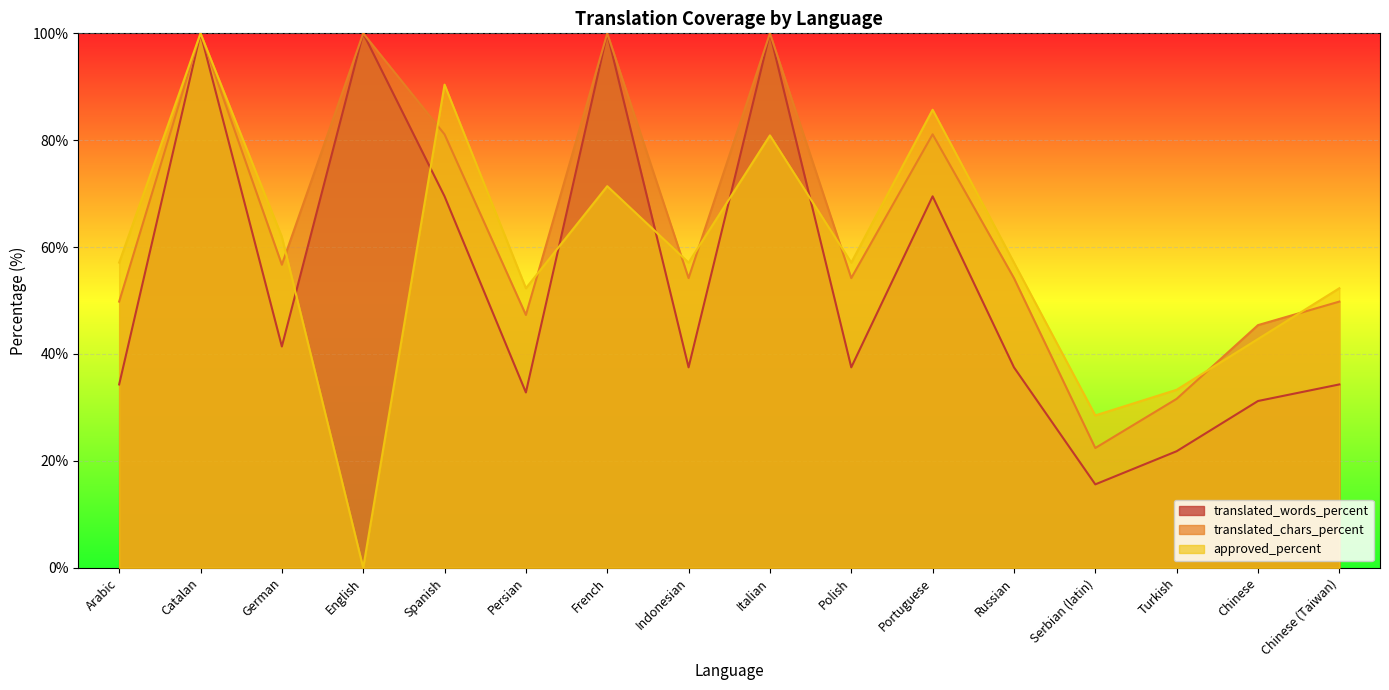

What is the sum of the translated_words_percent values at Arabic and Turkish?

56.1